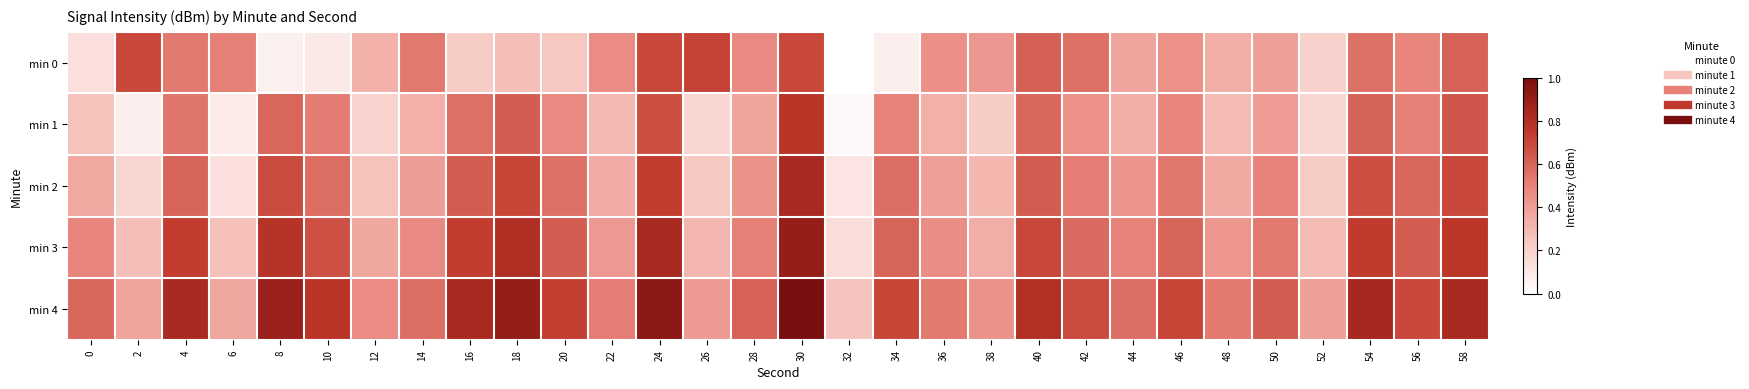

Reading right to left, list all the values displayed in this chart.

min 0: 58=0.6	56=0.5	54=0.6	52=0.2	50=0.4	48=0.3	46=0.4	44=0.4	42=0.6	40=0.6	38=0.4	36=0.5	34=0.1	32=0.0	30=0.7	28=0.5	26=0.7	24=0.7	22=0.5	20=0.2	18=0.3	16=0.2	14=0.5	12=0.3	10=0.1	8=0.1	6=0.5	4=0.5	2=0.7	0=0.1
min 1: 58=0.7	56=0.5	54=0.6	52=0.2	50=0.4	48=0.3	46=0.5	44=0.3	42=0.4	40=0.6	38=0.2	36=0.3	34=0.5	32=0.0	30=0.8	28=0.4	26=0.2	24=0.7	22=0.3	20=0.5	18=0.6	16=0.6	14=0.3	12=0.2	10=0.5	8=0.6	6=0.1	4=0.5	2=0.1	0=0.3
min 2: 58=0.7	56=0.6	54=0.7	52=0.2	50=0.5	48=0.4	46=0.5	44=0.4	42=0.5	40=0.6	38=0.3	36=0.4	34=0.6	32=0.1	30=0.8	28=0.4	26=0.2	24=0.7	22=0.3	20=0.6	18=0.7	16=0.6	14=0.4	12=0.3	10=0.6	8=0.7	6=0.1	4=0.6	2=0.2	0=0.4
min 3: 58=0.8	56=0.6	54=0.7	52=0.3	50=0.5	48=0.4	46=0.6	44=0.5	42=0.6	40=0.7	38=0.3	36=0.5	34=0.6	32=0.2	30=0.9	28=0.5	26=0.3	24=0.8	22=0.4	20=0.6	18=0.8	16=0.7	14=0.5	12=0.4	10=0.7	8=0.8	6=0.3	4=0.7	2=0.3	0=0.5
min 4: 58=0.8	56=0.7	54=0.8	52=0.4	50=0.6	48=0.5	46=0.7	44=0.6	42=0.7	40=0.8	38=0.4	36=0.5	34=0.7	32=0.3	30=1.0	28=0.6	26=0.4	24=0.9	22=0.5	20=0.7	18=0.9	16=0.8	14=0.6	12=0.5	10=0.8	8=0.9	6=0.4	4=0.8	2=0.4	0=0.6